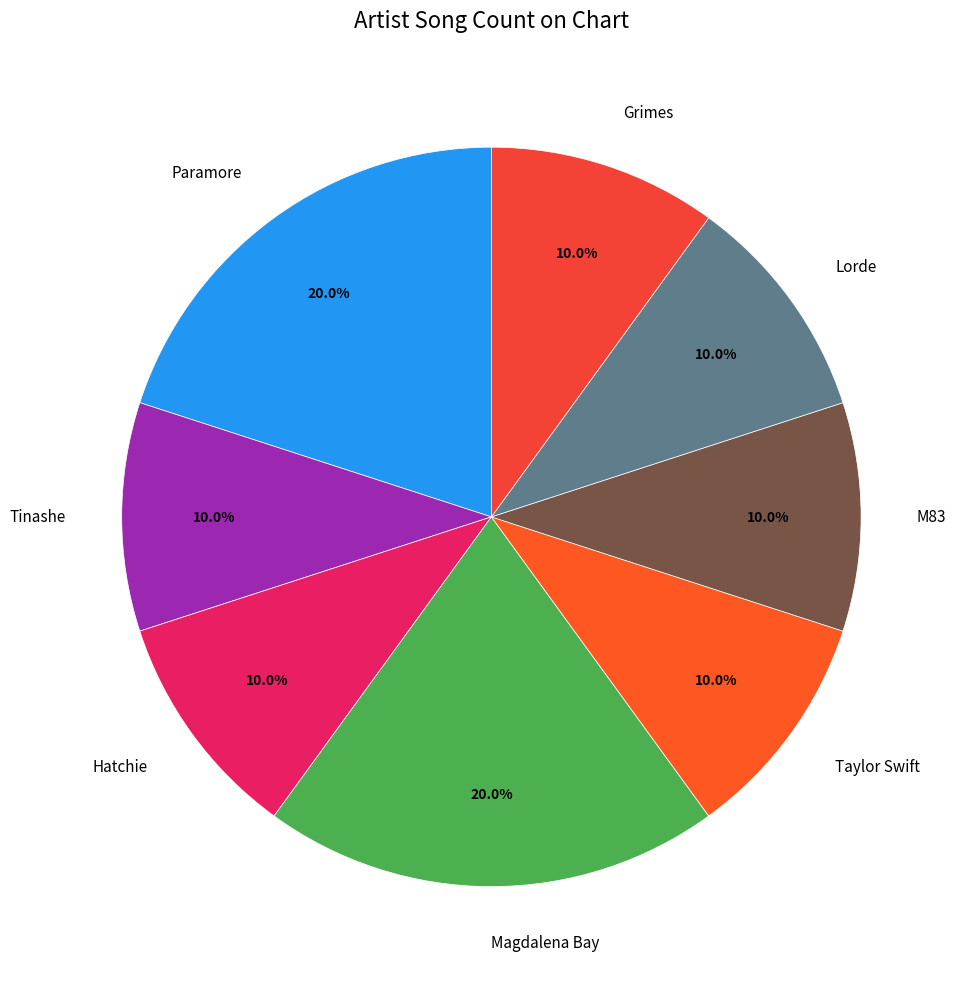

Combined, what portion of the pie is Taylor Swift and Paramore?

30.0%